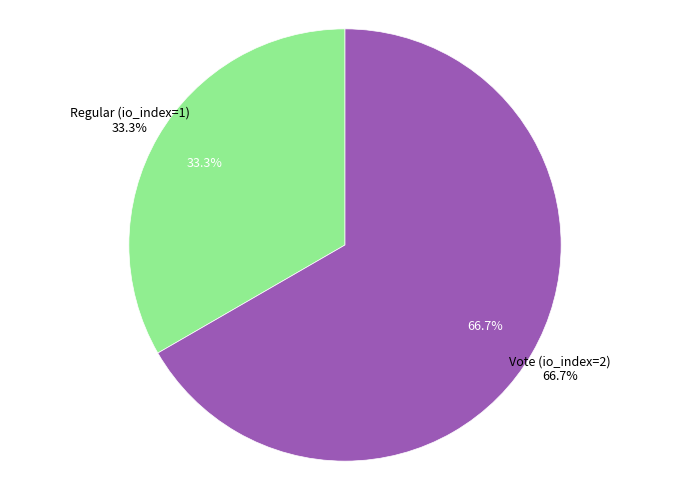

To the nearest percent, what is the average slice percentage?

50%